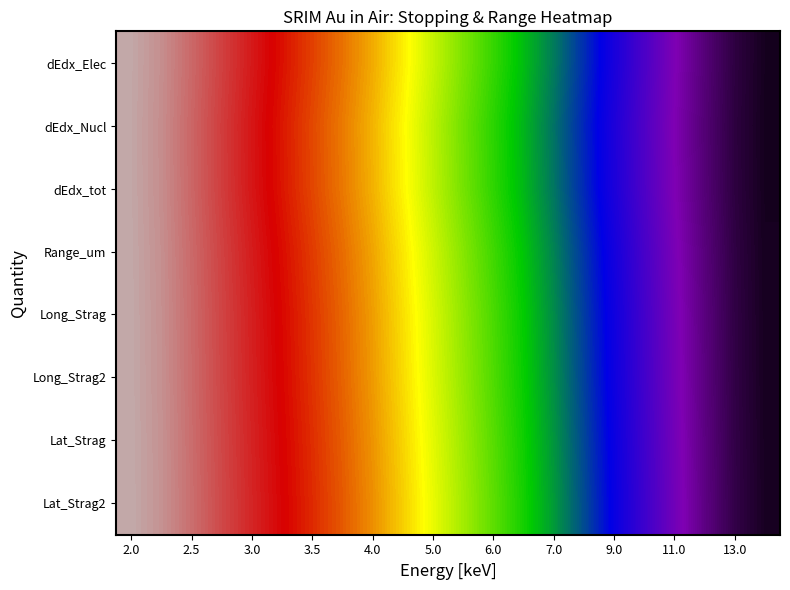

At how many categories does at least one series exceed 0?

22